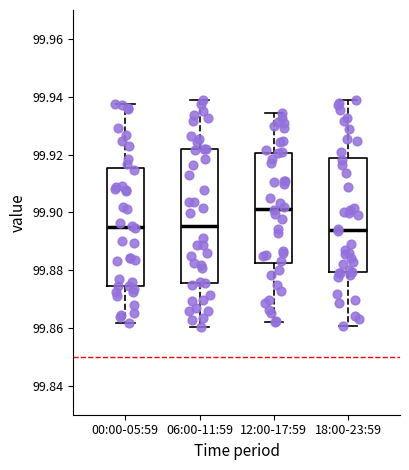

Where does the lower whisker of the box for 18:00-23:59 end on the y-axis? The values are not printed on the chart, so give them approximately, as read against the axis.

99.860